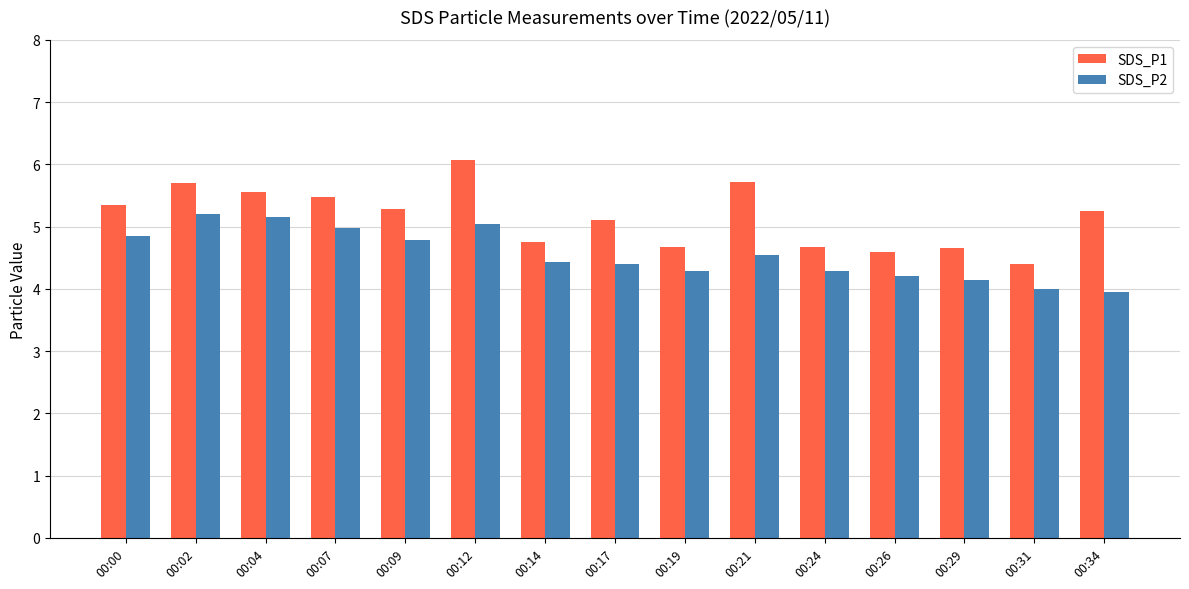

Is the value of SDS_P2 at 00:00 greater than the value of SDS_P1 at 00:04?

No